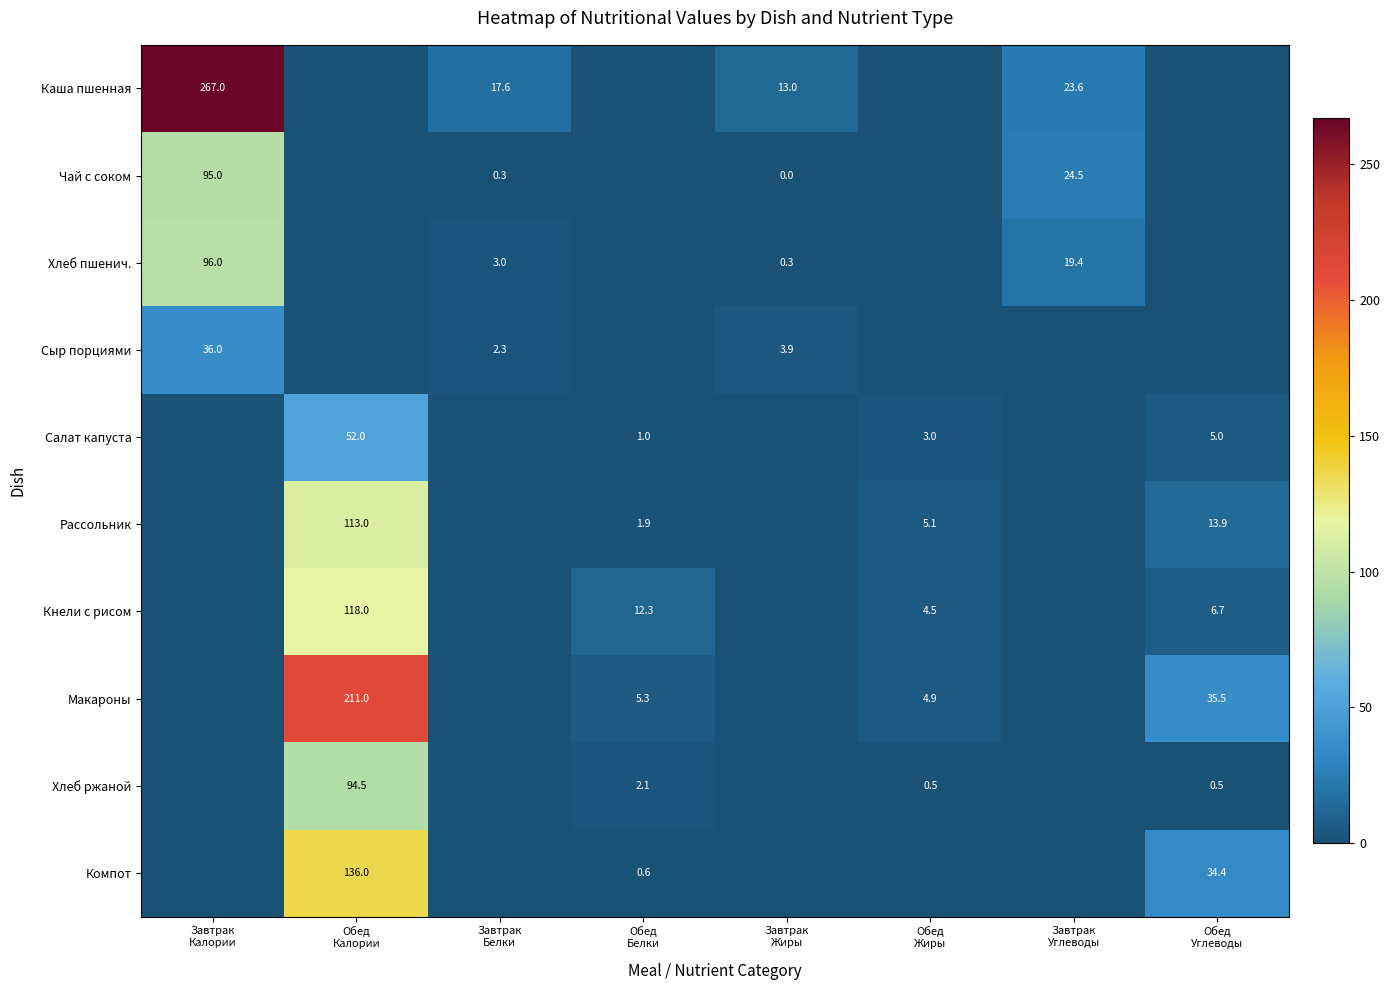

Where is Кнели с рисом nearest to the value 59?

Обед Белки